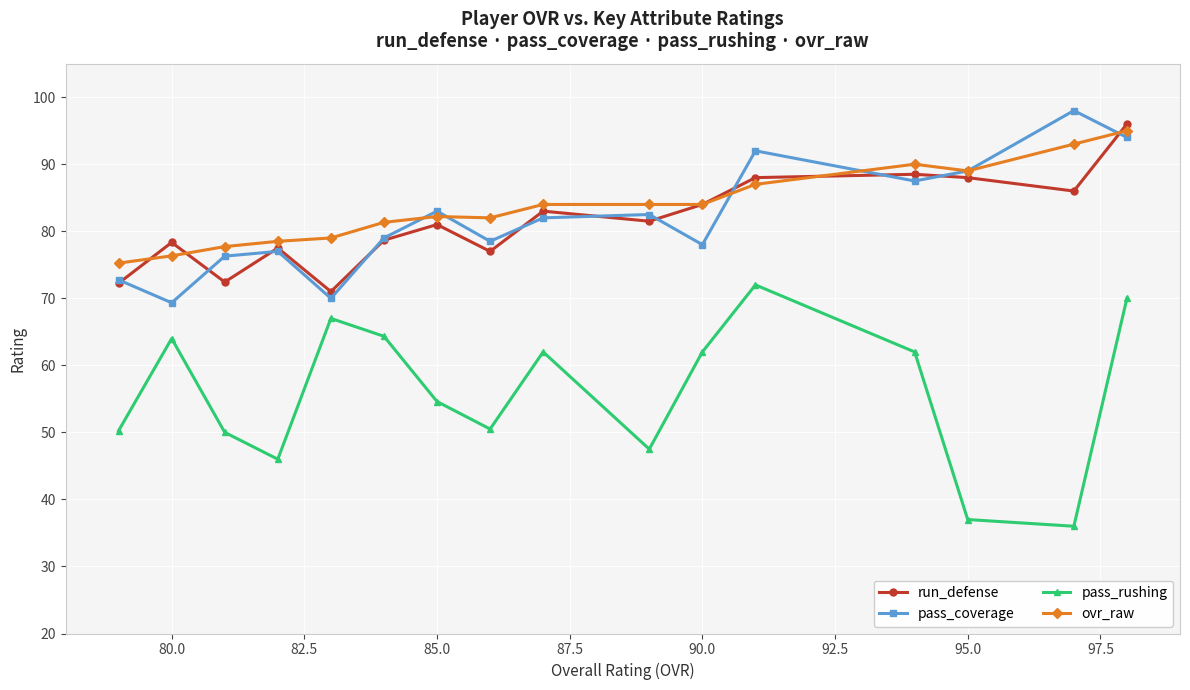

How many data points does each series have?

16